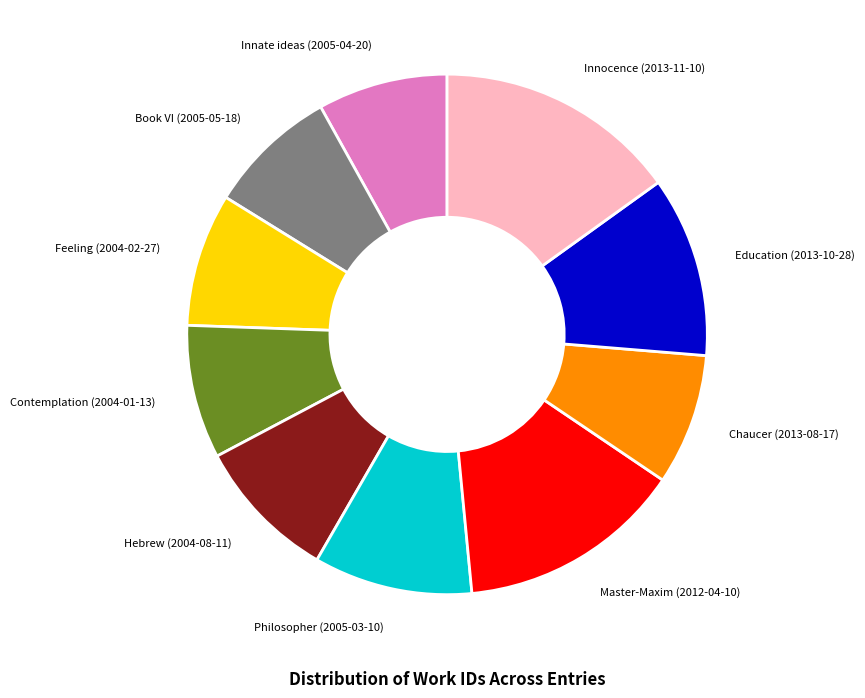

Is there any slice that represents more than half of the pie?

No